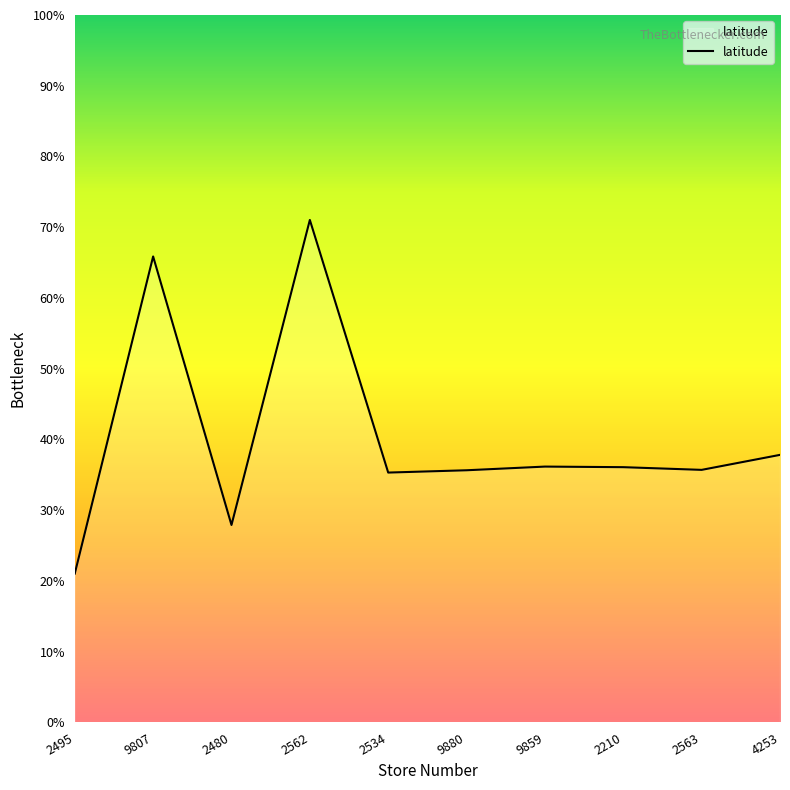

Where does the data first go above 45?

9807